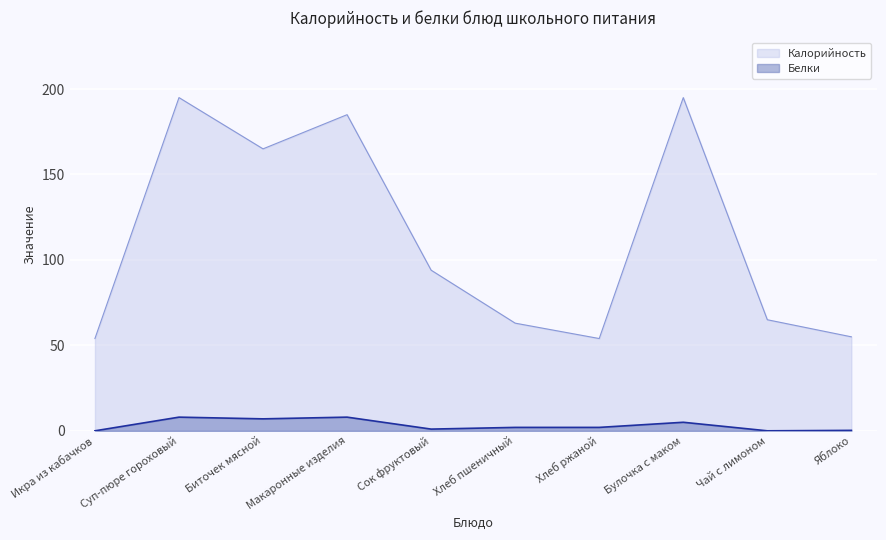

Where is Калорийность nearest to the value 124?

Сок фруктовый